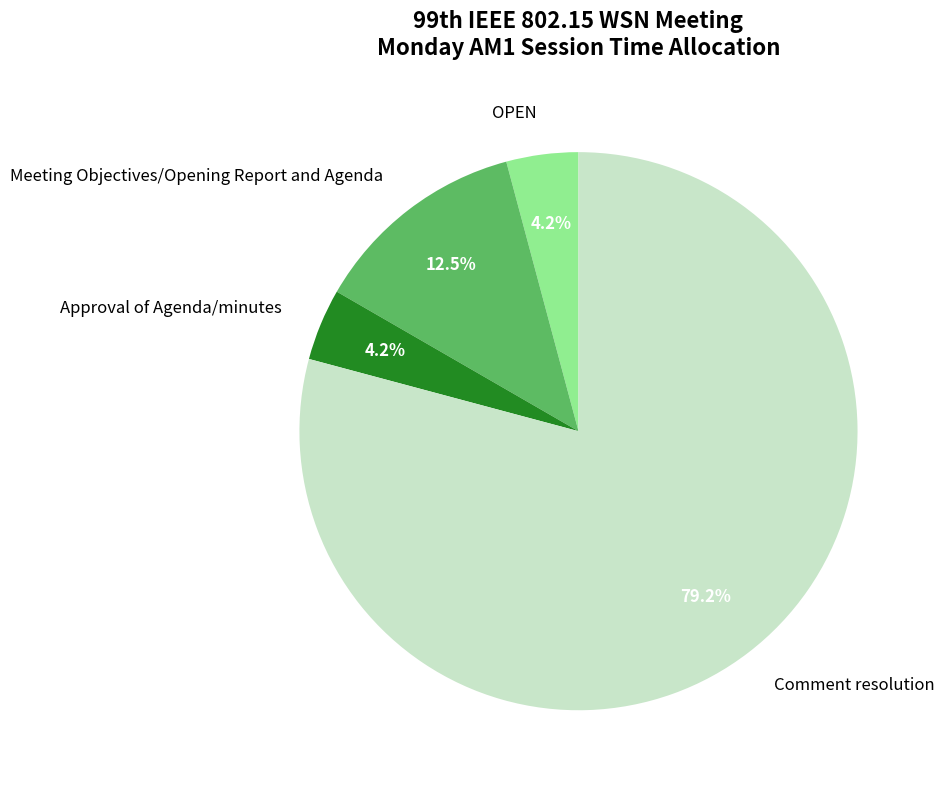

Combined, do Comment resolution and Approval of Agenda/minutes account for over 50%?

Yes